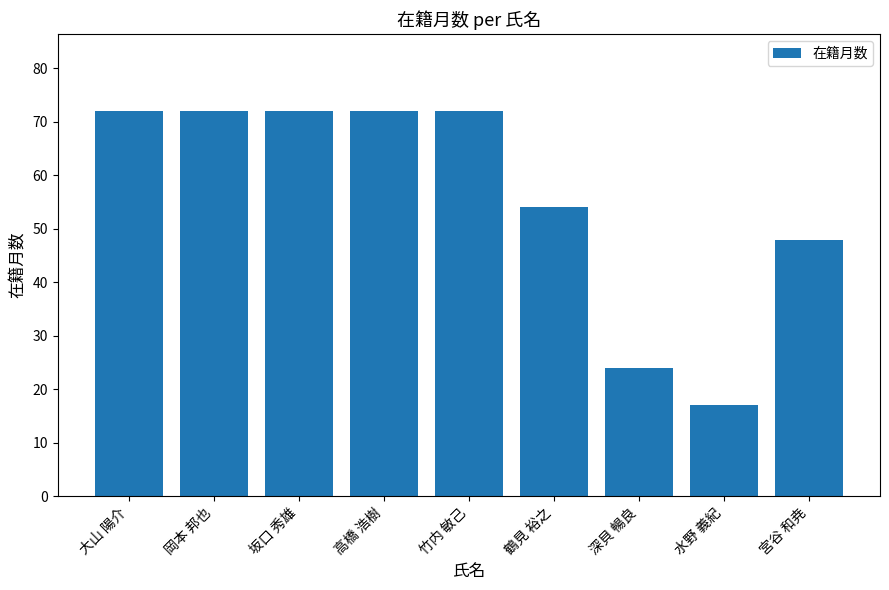

Reading right to left, what are all the values shown in this chart?

宮谷 和尭=48	水野 義紀=17	深貝 暢良=24	鶴見 裕之=54	竹内 敏己=72	高橋 浩樹=72	坂口 秀雄=72	岡本 邦也=72	大山 陽介=72